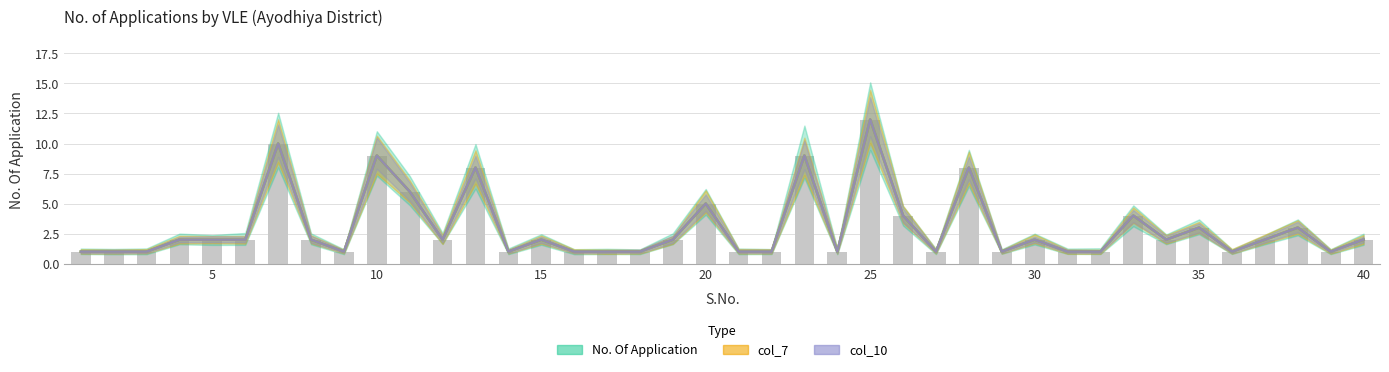

How many data points in col_7 are less than 2?

17